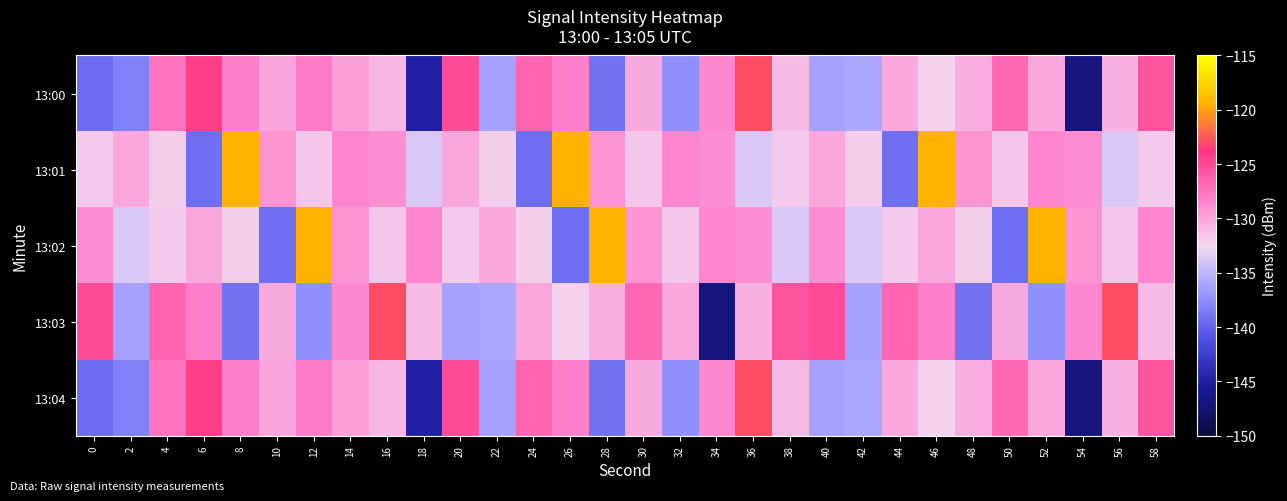

Reading left to right, transcribe all the data shown in this chart.

13:00: 0=-139.3	2=-138.2	4=-127.4	6=-124.3	8=-128.1	10=-129.9	12=-127.9	14=-129.8	16=-130.8	18=-144.9	20=-125.2	22=-136.3	24=-126.7	26=-128.2	28=-139.0	30=-130.2	32=-137.4	34=-128.6	36=-122.9	38=-131.1	40=-136.3	42=-135.8	44=-130.0	46=-132.2	48=-130.4	50=-126.9	52=-130.1	54=-146.8	56=-130.7	58=-125.5
13:01: 0=-131.7	2=-130.1	4=-131.8	6=-139.2	8=-119.5	10=-129.2	12=-131.7	14=-128.5	16=-128.9	18=-133.6	20=-130.1	22=-131.8	24=-139.2	26=-119.5	28=-129.2	30=-131.7	32=-128.5	34=-128.9	36=-133.6	38=-131.7	40=-130.1	42=-131.8	44=-139.2	46=-119.5	48=-129.2	50=-131.7	52=-128.5	54=-128.9	56=-133.6	58=-131.7
13:02: 0=-128.9	2=-133.6	4=-131.7	6=-130.1	8=-131.8	10=-139.2	12=-119.5	14=-129.2	16=-131.7	18=-128.5	20=-131.7	22=-130.1	24=-131.8	26=-139.2	28=-119.5	30=-129.2	32=-131.7	34=-128.5	36=-128.9	38=-133.6	40=-128.9	42=-133.6	44=-131.7	46=-130.1	48=-131.8	50=-139.2	52=-119.5	54=-129.2	56=-131.7	58=-128.5
13:03: 0=-125.2	2=-136.3	4=-126.7	6=-128.2	8=-139.0	10=-130.2	12=-137.4	14=-128.6	16=-122.9	18=-131.1	20=-136.3	22=-135.8	24=-130.0	26=-132.2	28=-130.4	30=-126.9	32=-130.1	34=-146.8	36=-130.7	38=-125.5	40=-125.2	42=-136.3	44=-126.7	46=-128.2	48=-139.0	50=-130.2	52=-137.4	54=-128.6	56=-122.9	58=-131.1
13:04: 0=-139.3	2=-138.2	4=-127.4	6=-124.3	8=-128.1	10=-129.9	12=-127.9	14=-129.8	16=-130.8	18=-144.9	20=-125.2	22=-136.3	24=-126.7	26=-128.2	28=-139.0	30=-130.2	32=-137.4	34=-128.6	36=-122.9	38=-131.1	40=-136.3	42=-135.8	44=-130.0	46=-132.2	48=-130.4	50=-126.9	52=-130.1	54=-146.8	56=-130.7	58=-125.5